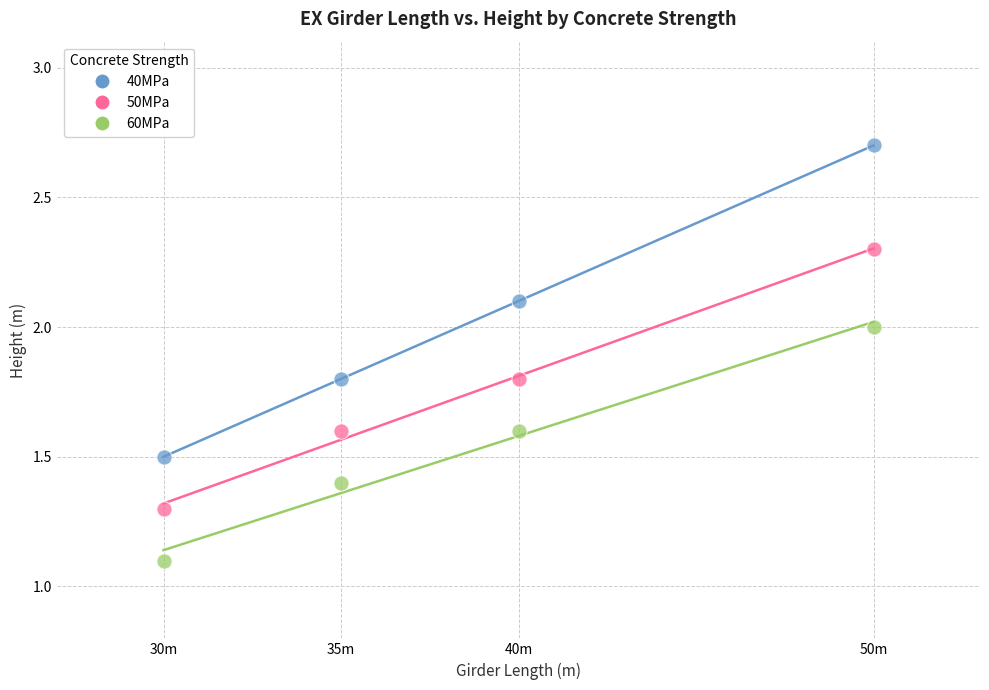

Which series has the widest spread of Y values?

40MPa